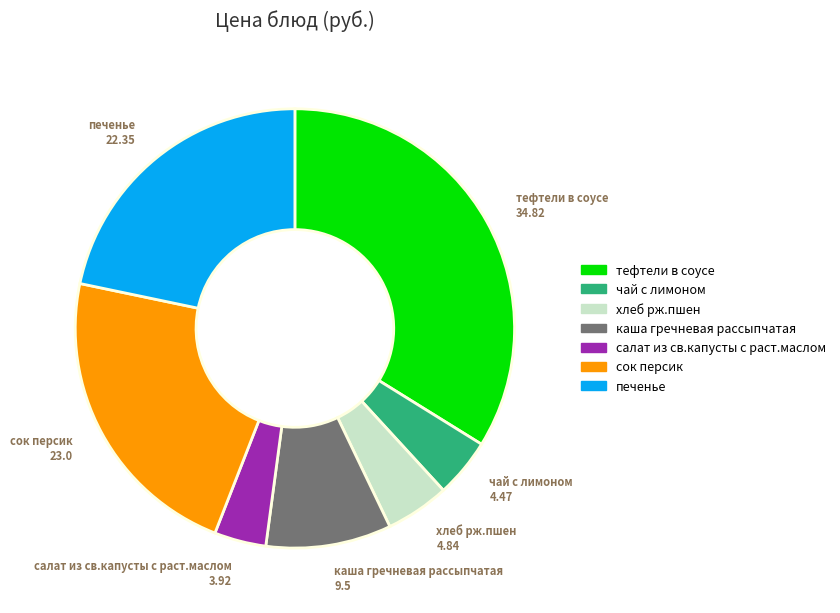

Is there a majority slice in this chart?

No